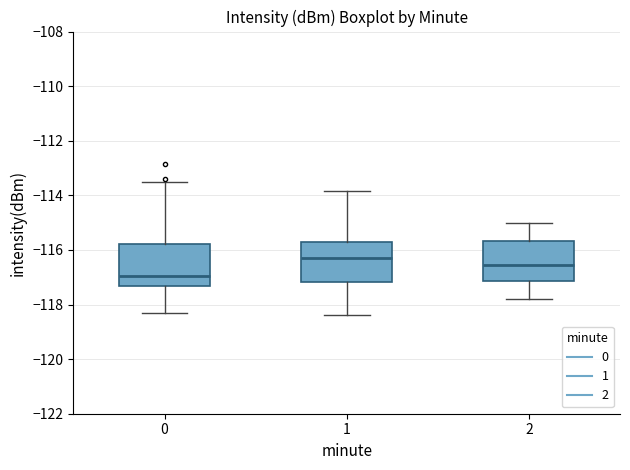

Where does the upper whisker of the box at x = 1 end on the y-axis? The values are not printed on the chart, so give them approximately, as read against the axis.

-113.8